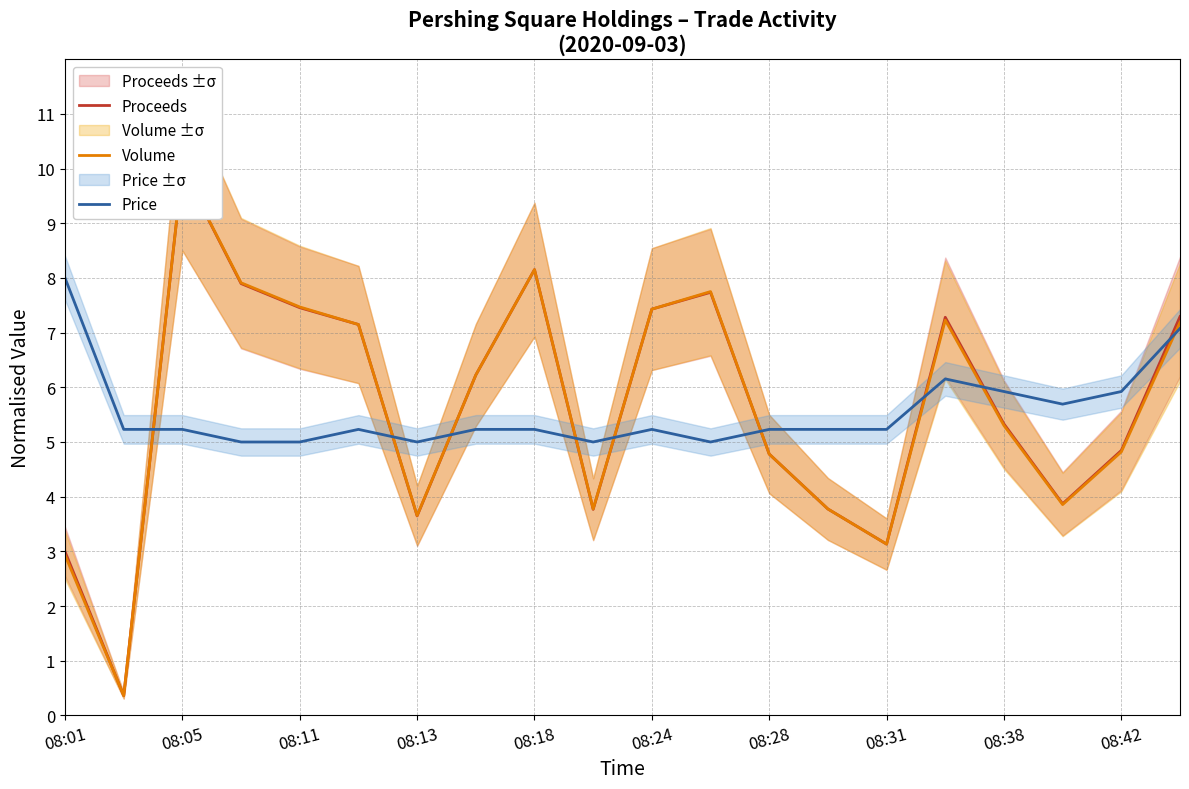

How many times do Price and Volume cross each other?

9